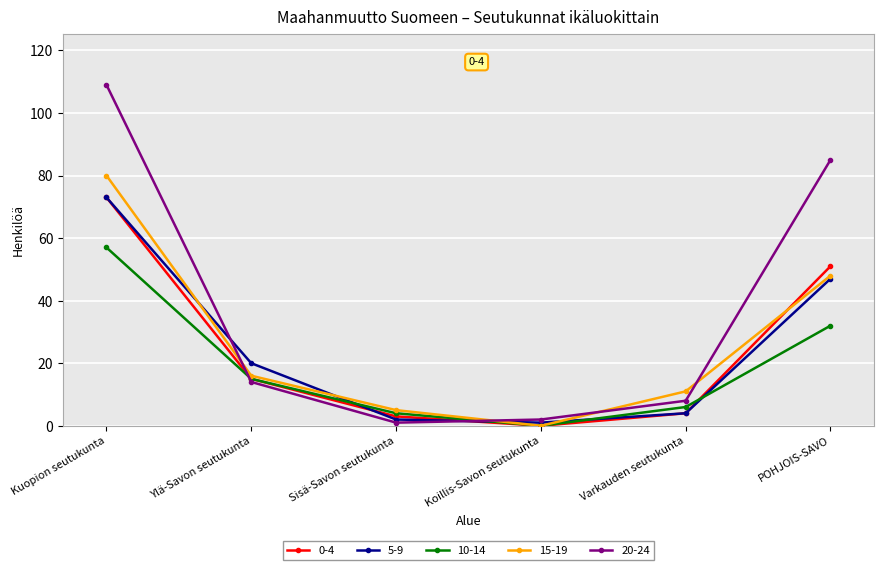

What is the difference between the highest and lowest values at Kuopion seutukunta?

52